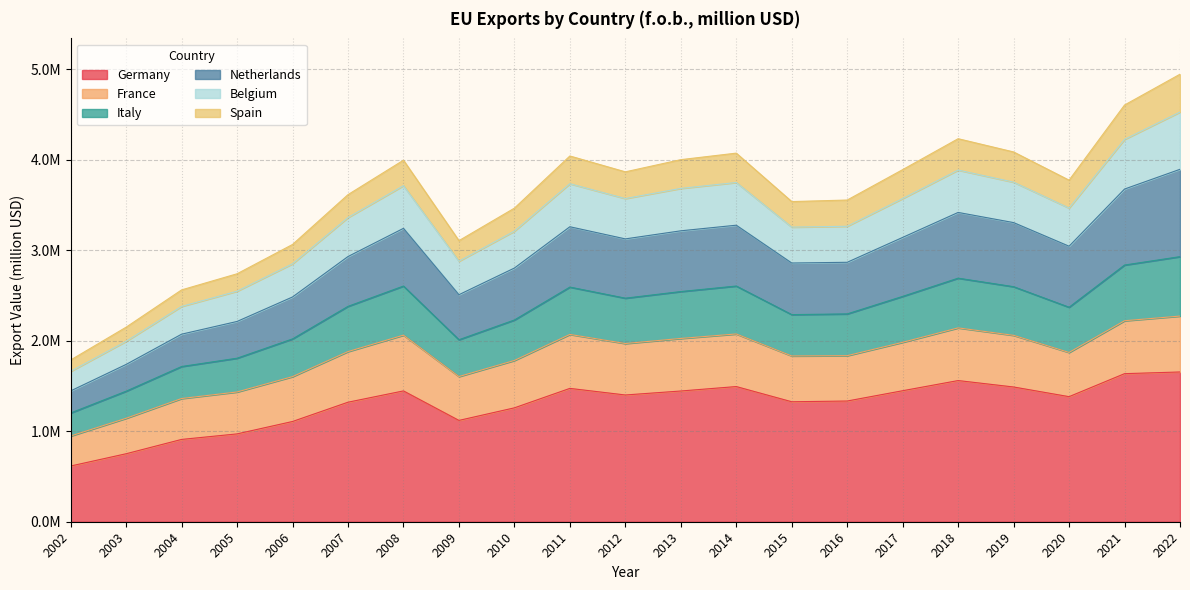

At which category is the sum across all series the highest?

2022